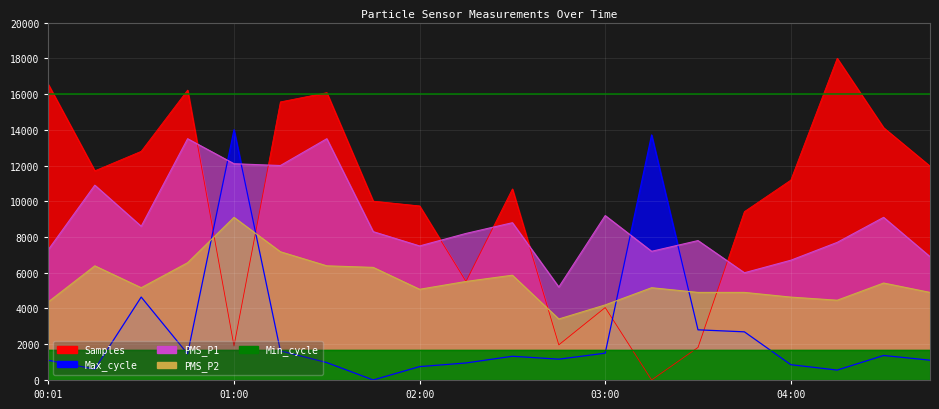

At which label is Samples closest to 9000?

03:45